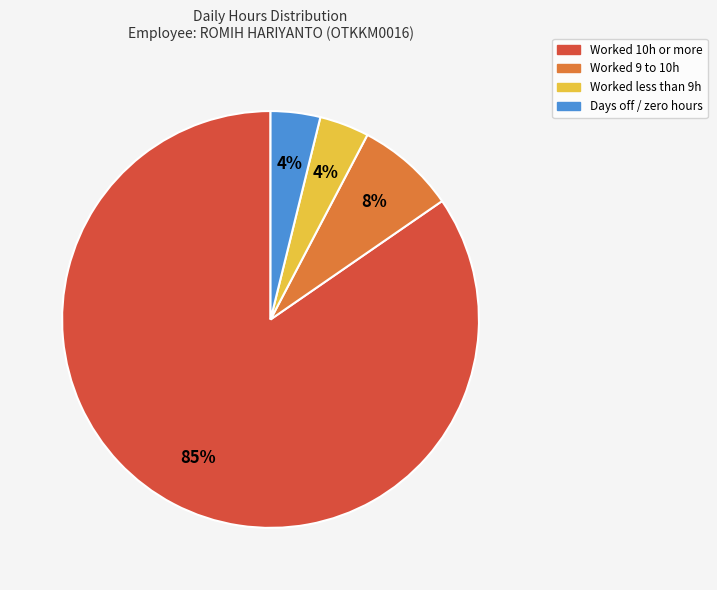

Which slice is the largest?

Worked 10h or more